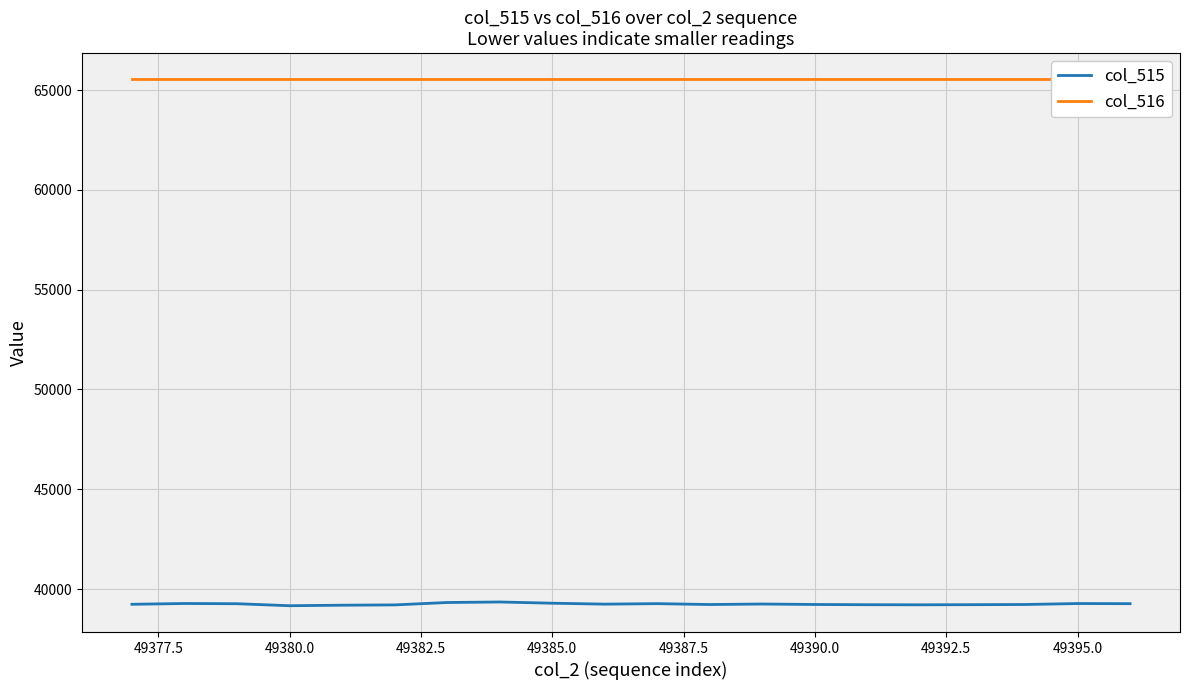

The value of col_515 at 49390.0 is 39225. True or false?

True